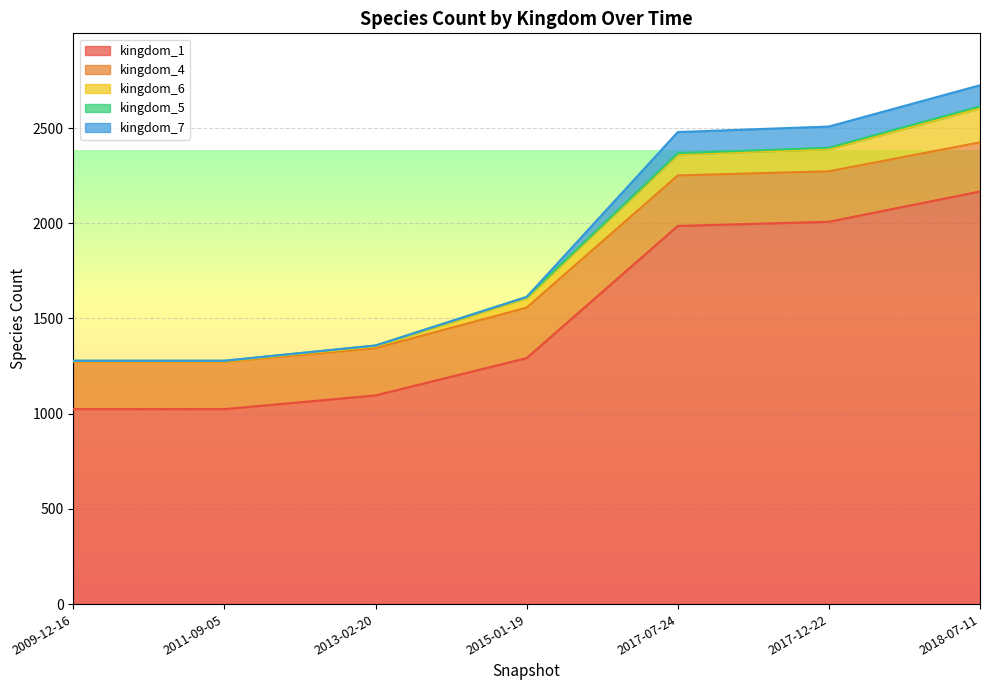

How many kingdom_7 values are between 0 and 111?

7